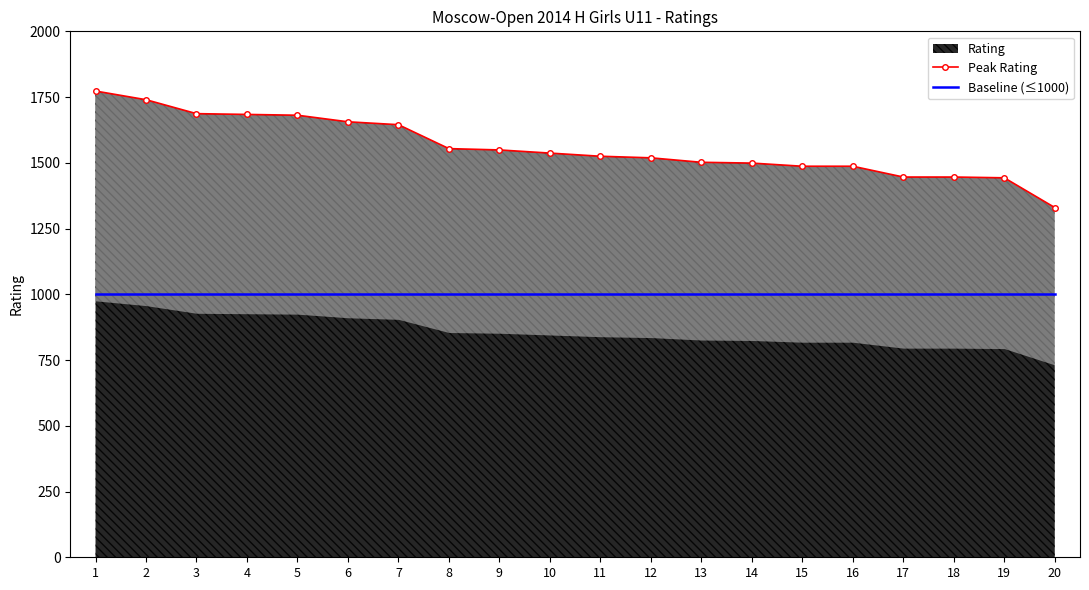

Which category has the lowest value in the Peak Rating series?

20